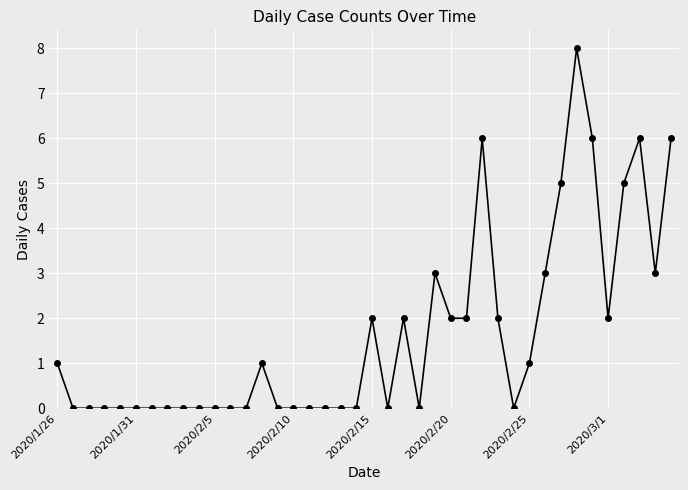

What is the value of the 21st point from the left?

2